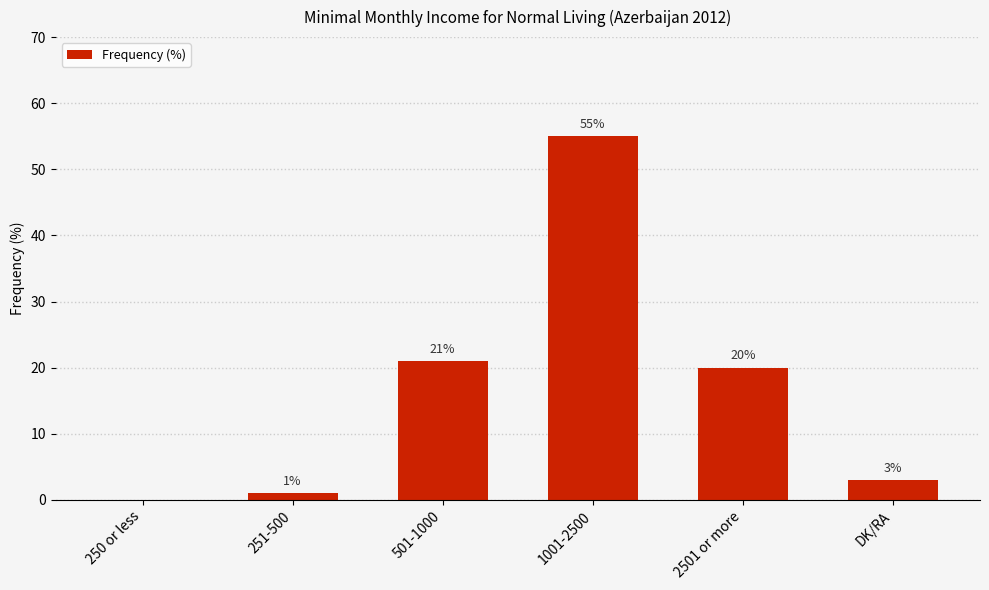

Which label corresponds to the largest value in the chart?

1001-2500